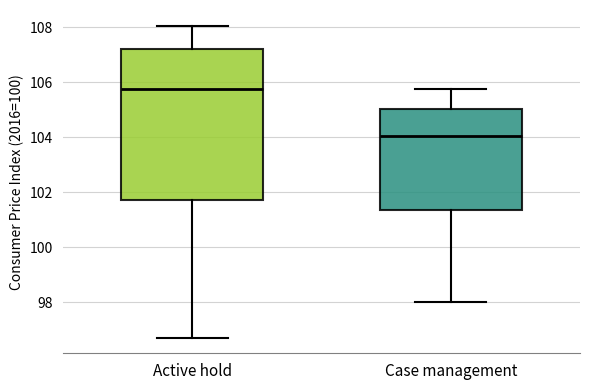

Reading left to right, read every box against the y-axis: the position of its median line, the range the box covers, and the ends of its whiskers. The values are not printed on the chart, so give them approximately, as read against the axis.

Active hold: median 105.8, box 101.8 to 107.2, whiskers 96.8 to 108.0
Case management: median 104.0, box 101.4 to 105.0, whiskers 98.0 to 105.8